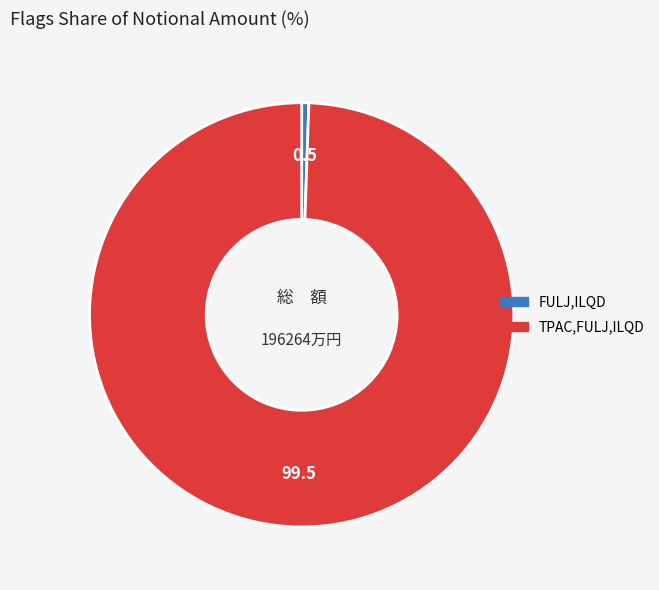

How many slices are in this pie chart?

2